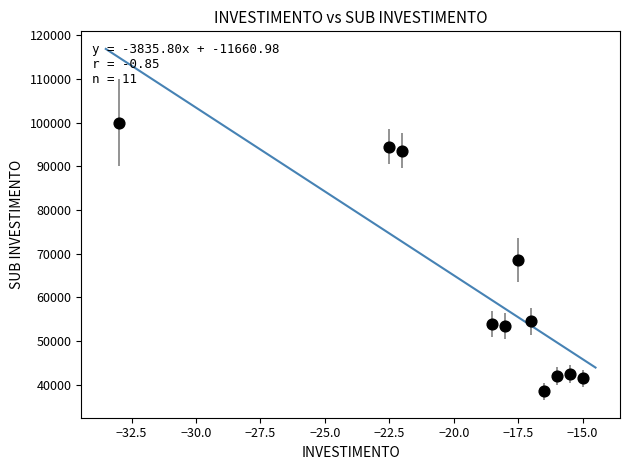

What is the average Y value?

62091